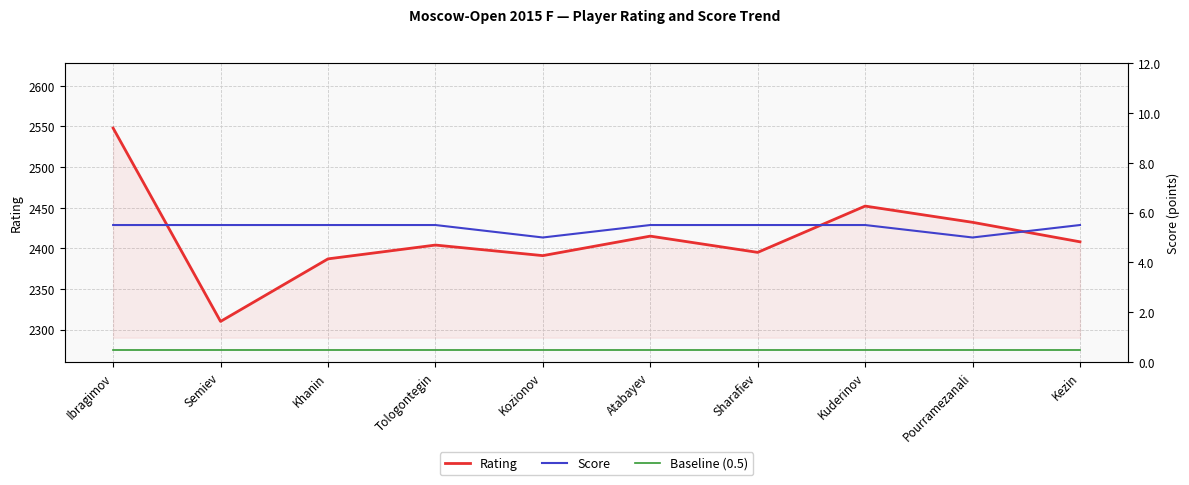

What is the value of the Baseline (0.5) point at the 9th from the left?

0.5